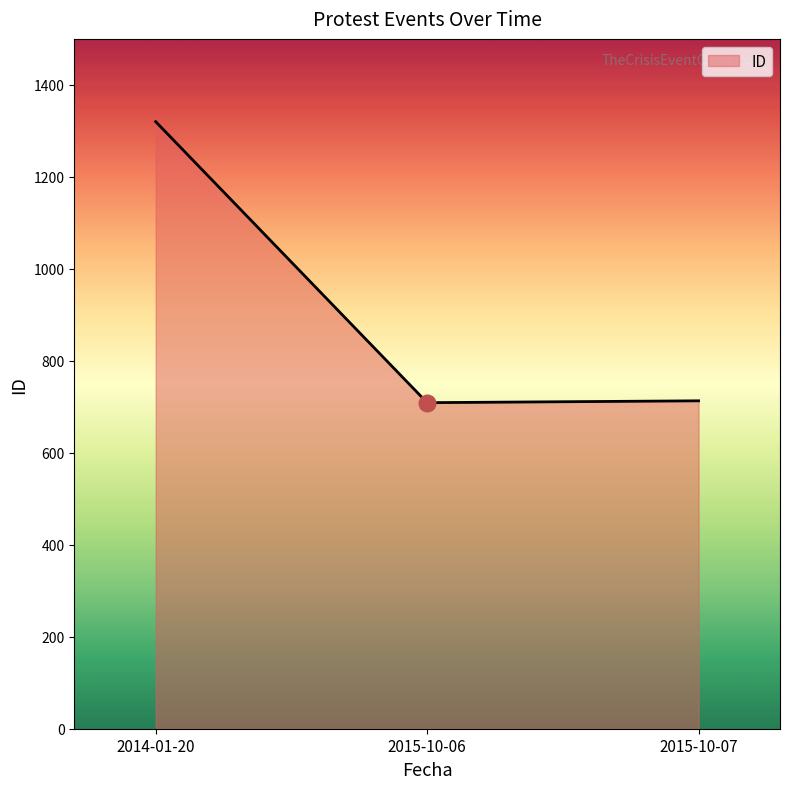

What is the difference between the values at 2014-01-20 and 2015-10-07?

607